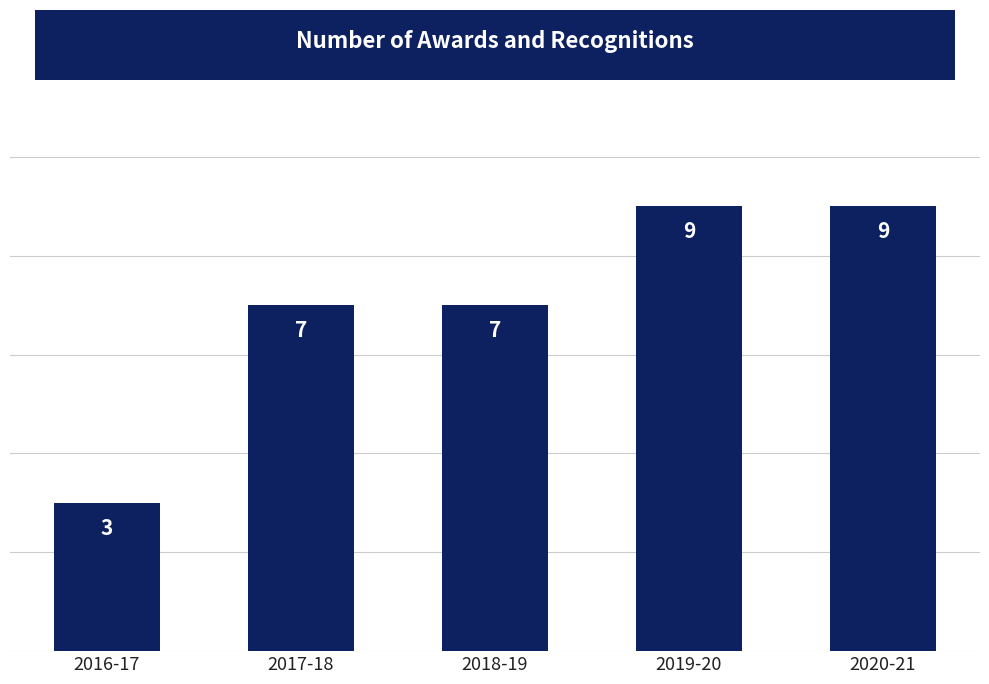

What is the sum of the values at 2020-21 and 2017-18?

16